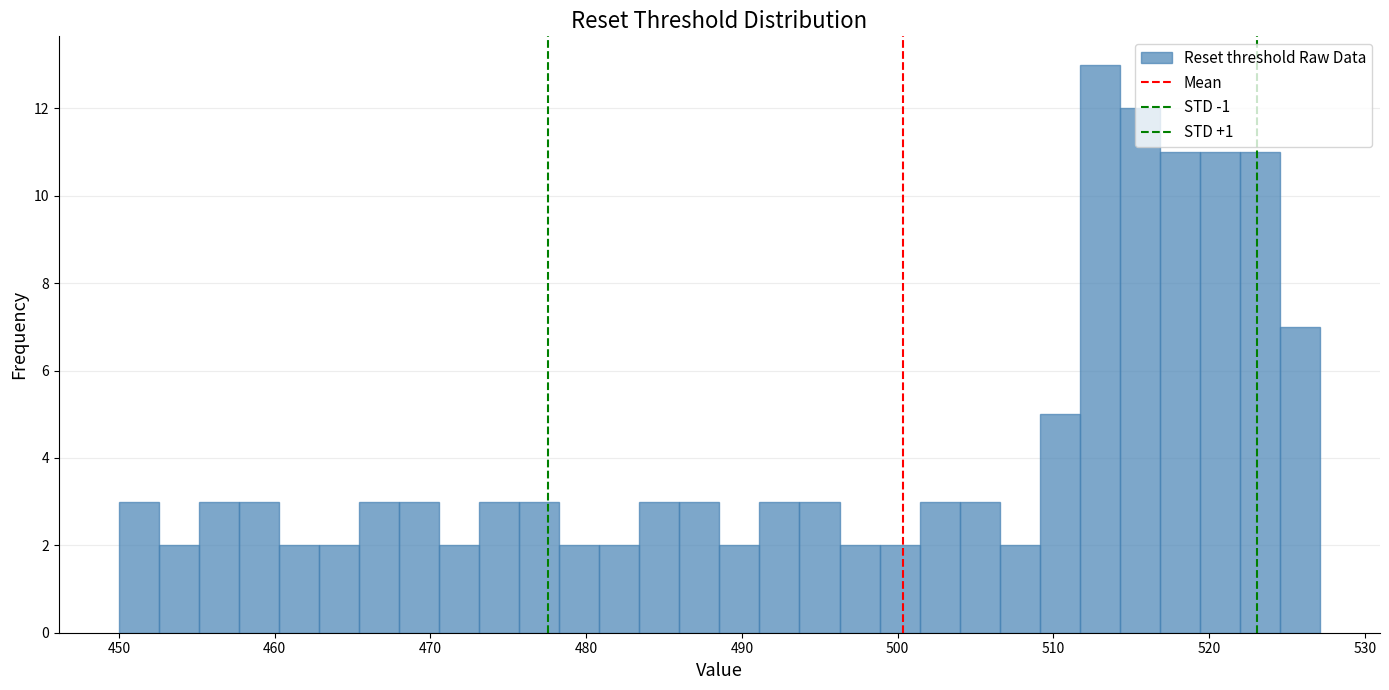

Around what value on the x-axis is the tallest bar? Give the approximate position of its centre, as read against the axis.

513